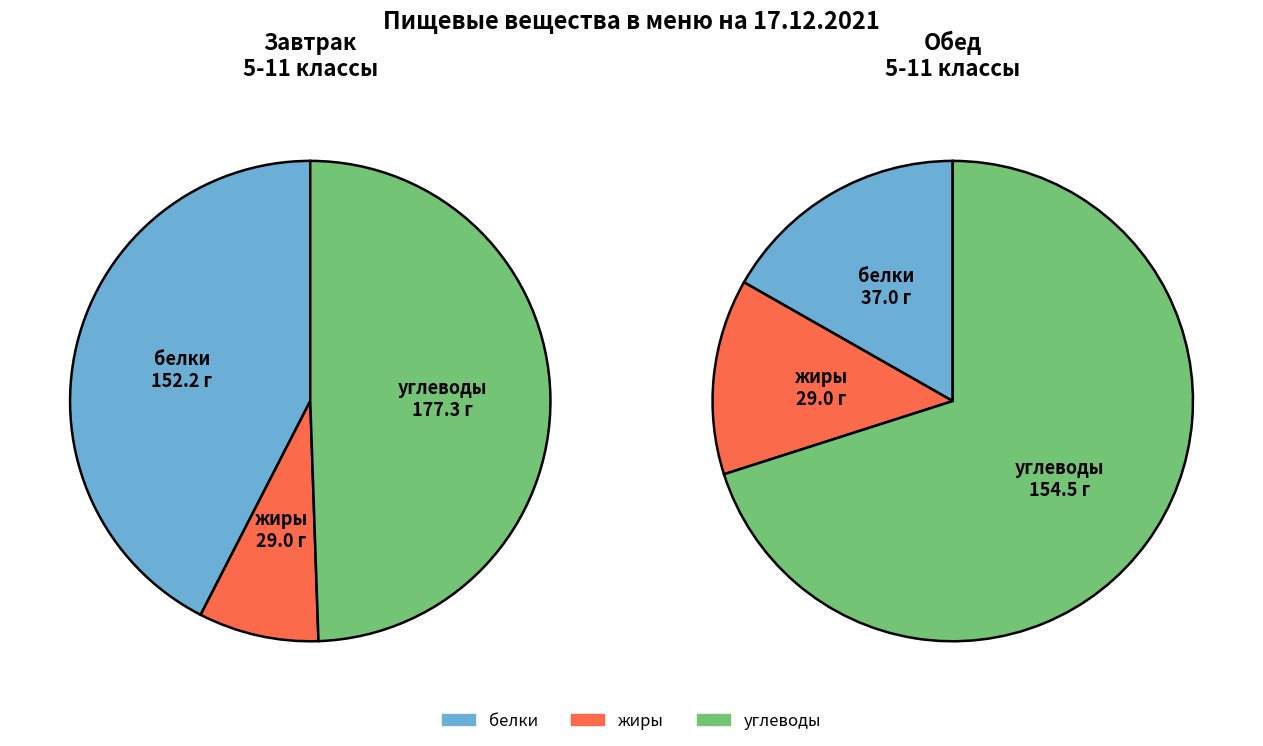

What is the total percentage of белки and жиры?

50.5%